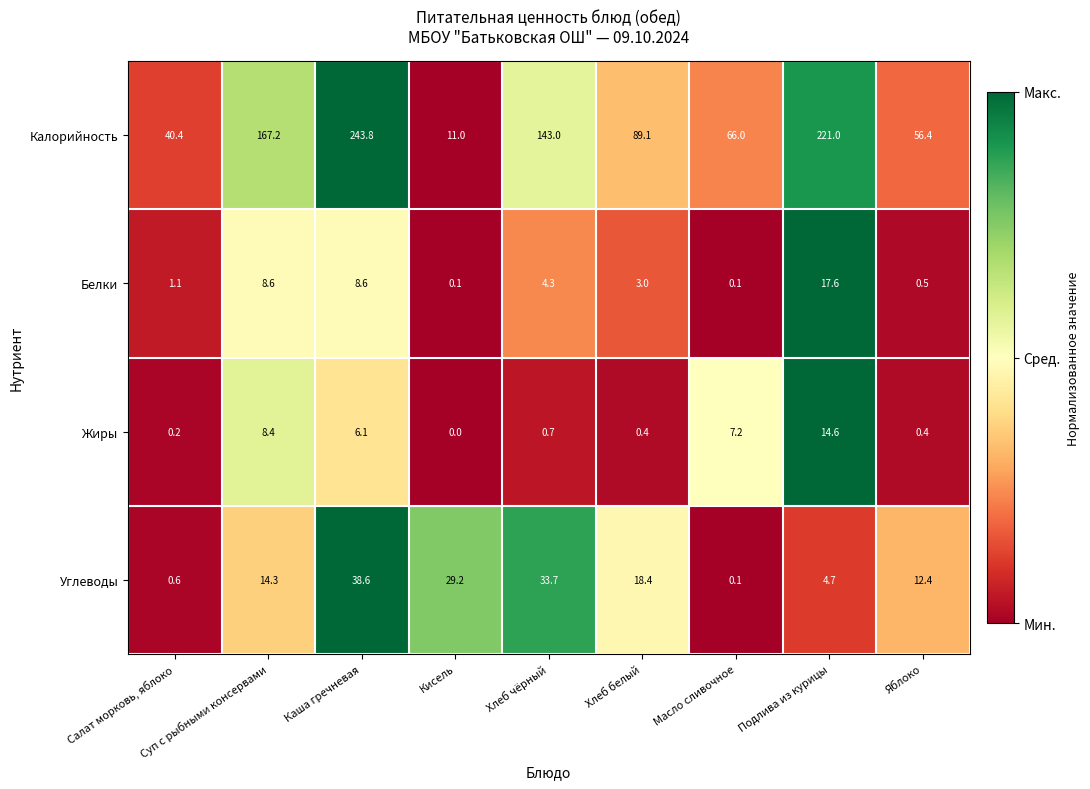

Between Салат морковь, яблоко and Яблоко, which series saw the biggest shift?

Калорийность